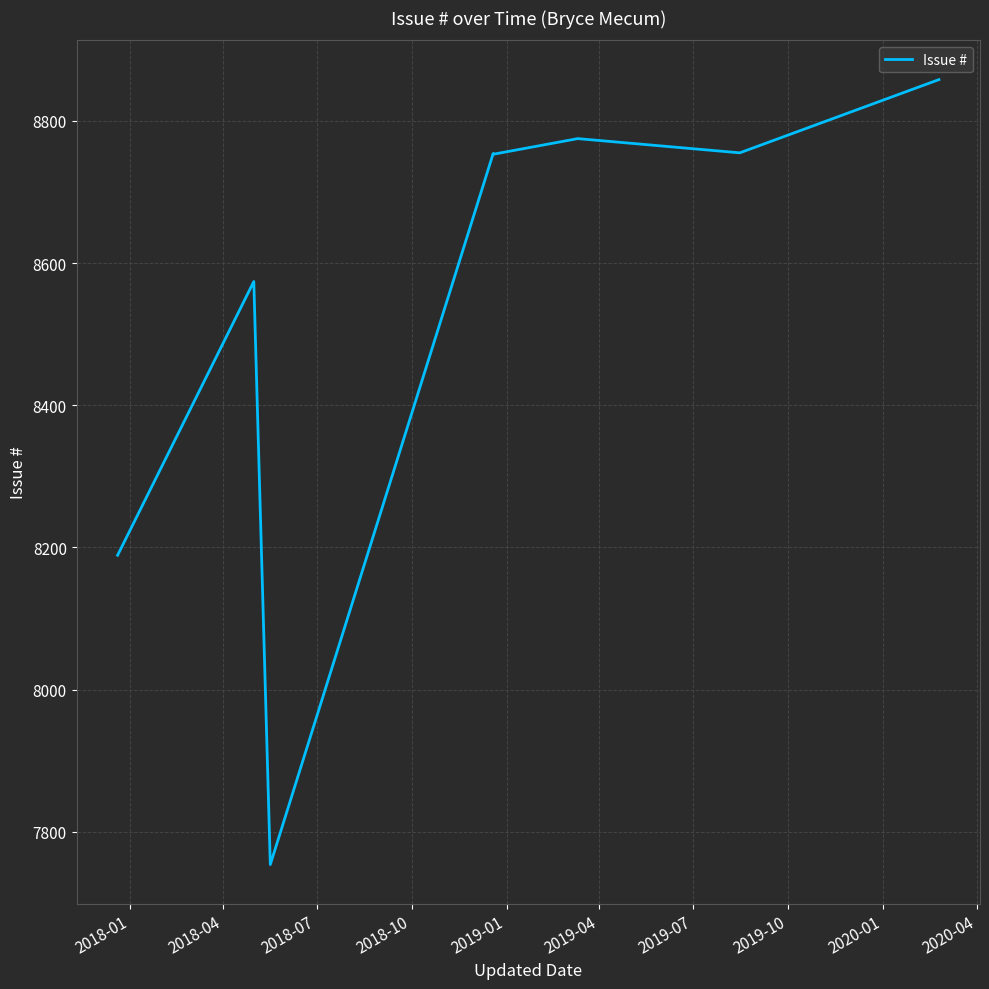

What is the difference between the second highest and minimum values?

1021